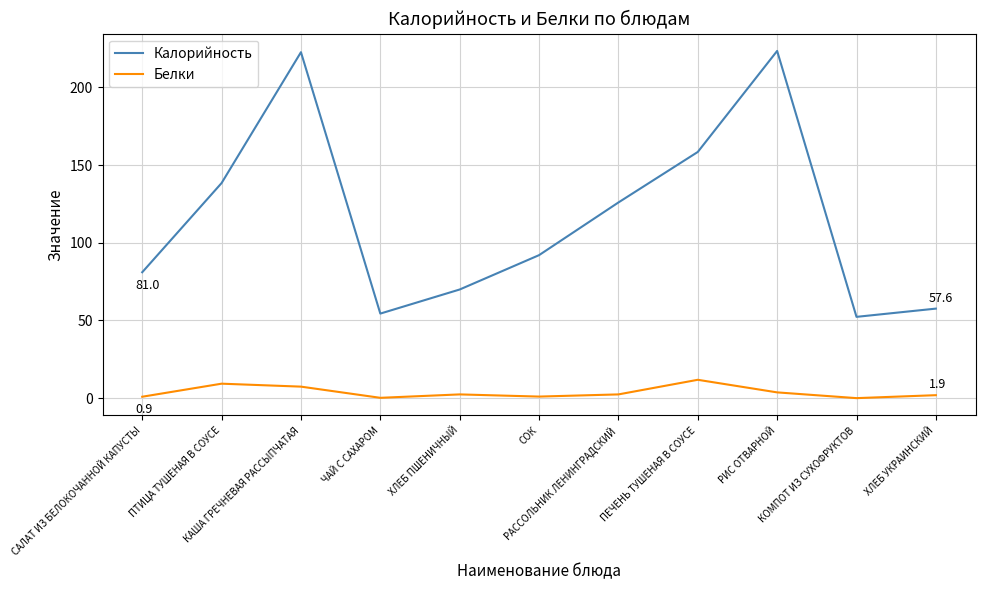

What is the difference between the maximum and minimum values in the Белки series?

11.8